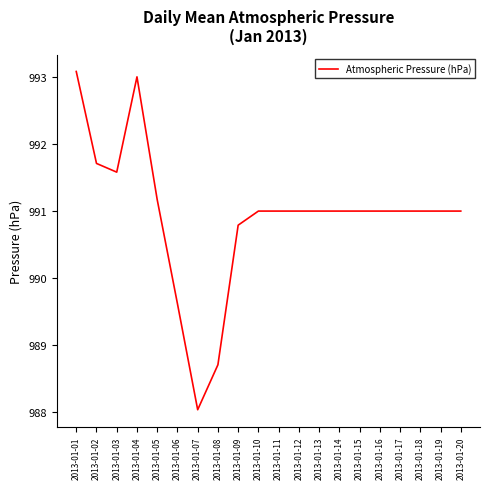

At which category does the data reach its first local peak?

2013-01-04